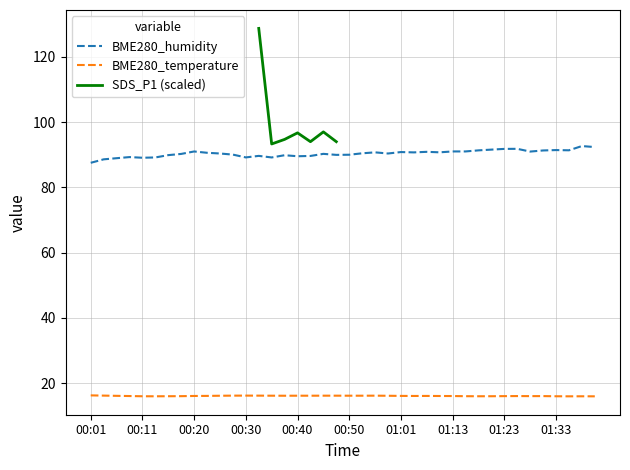

In BME280_temperature, how many points are higher than both neighbors (excluding endpoints)?

6